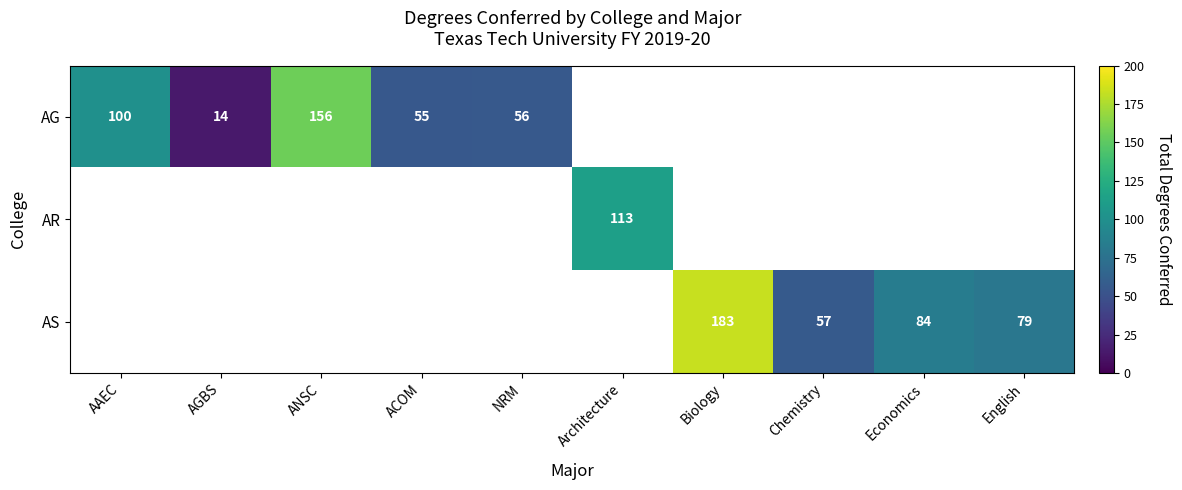

Count the number of data series in this chart.

3